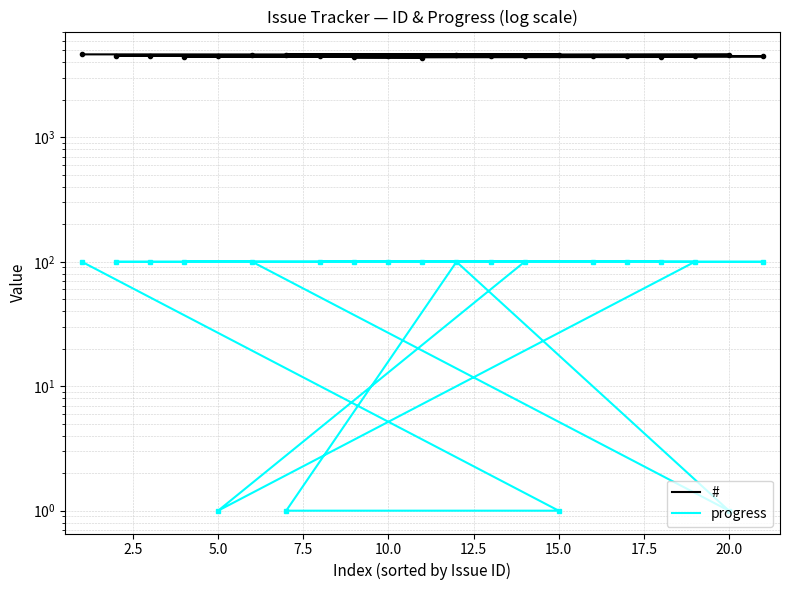

What is the value of the # point at the 4th from the left?

4442